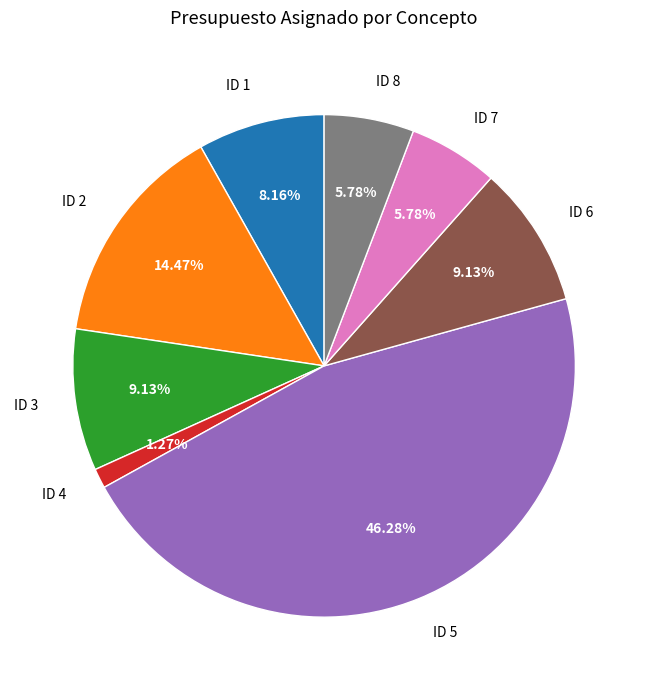

How many segments does this pie chart have?

8